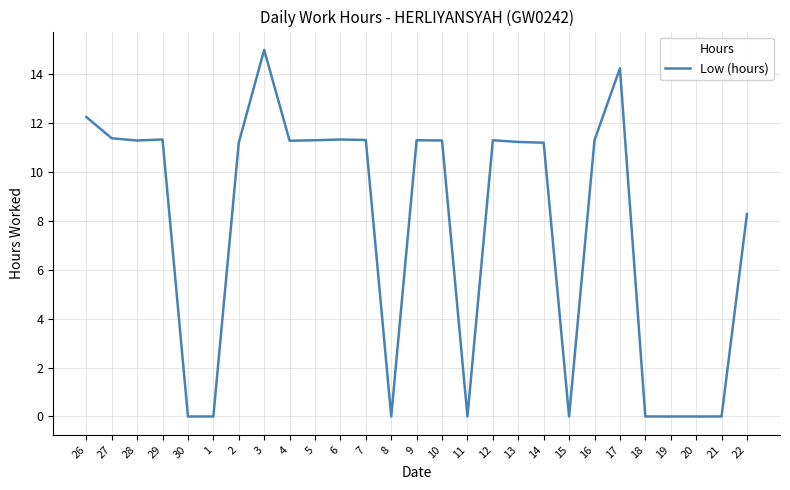

True or false: the data shows 3.1 at 14.

False